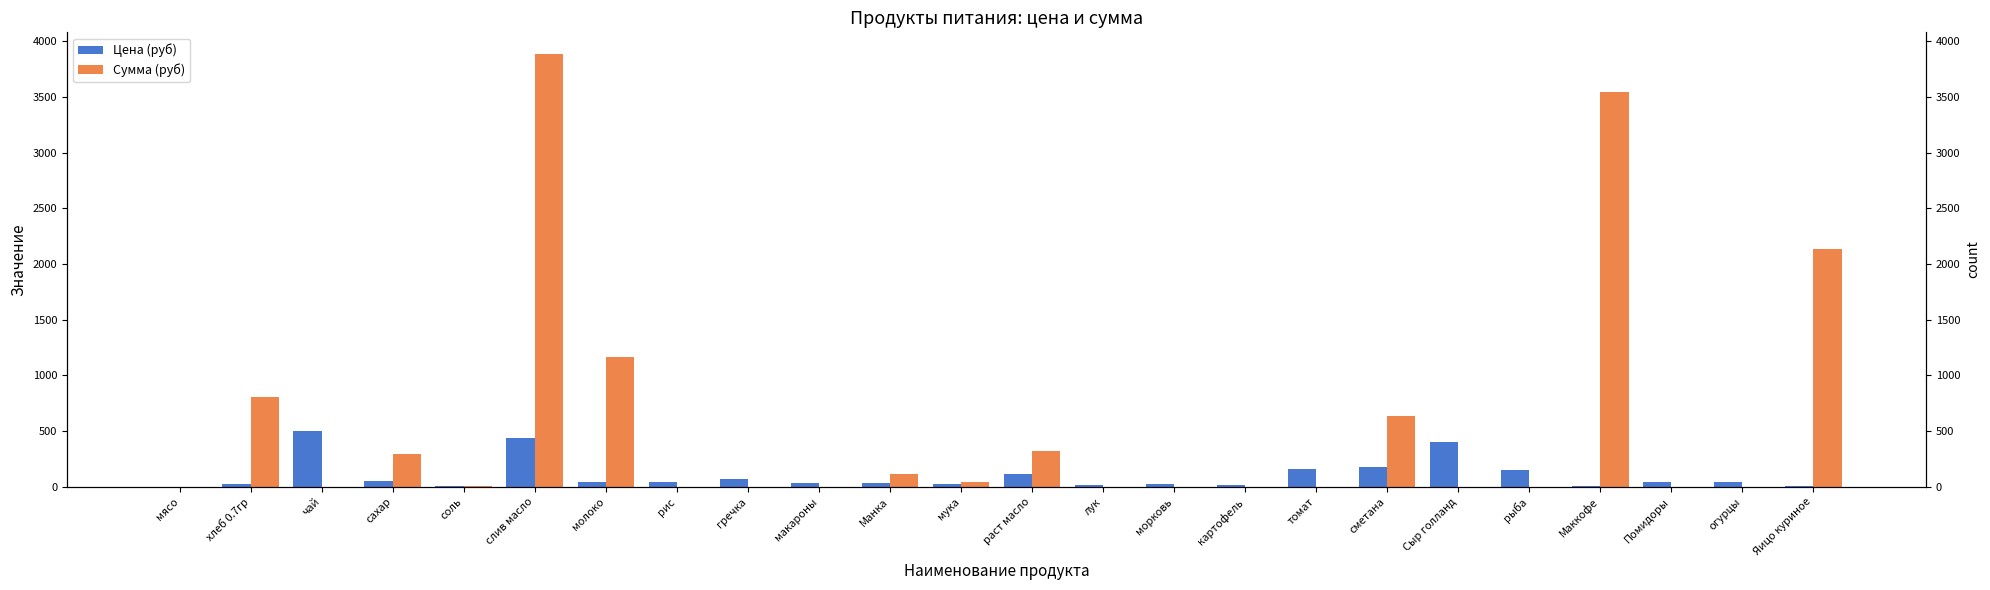

What is the sum of the Сумма (руб) values at макароны and Яицо куриное?

2136.0